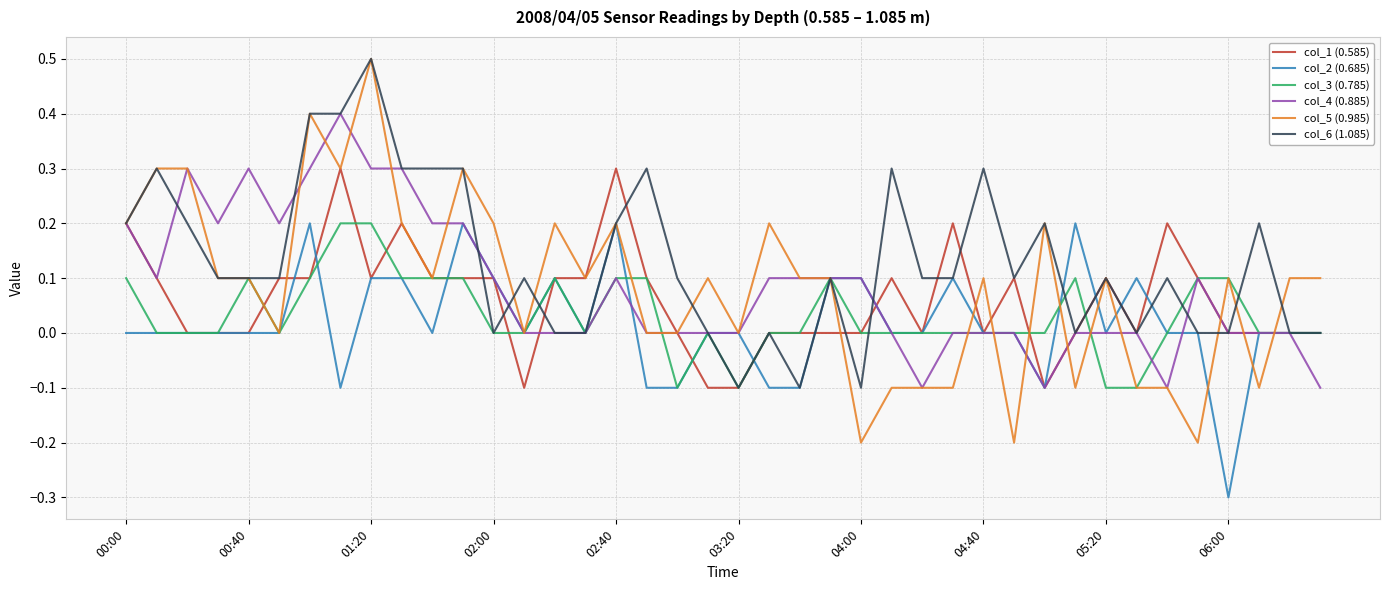

Which series has the largest total across all categories?

col_6 (1.085)